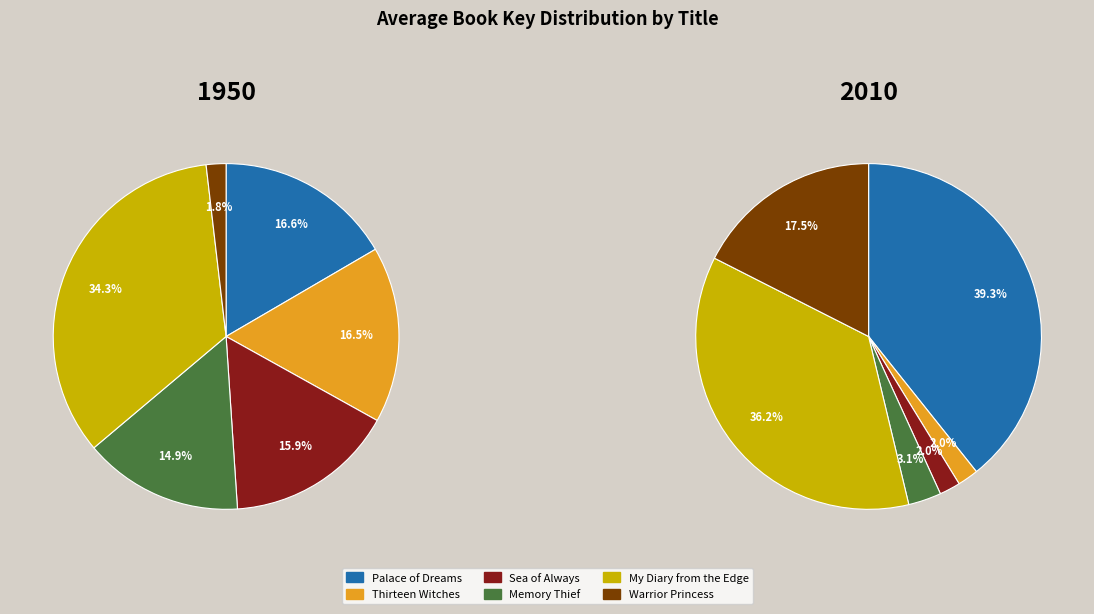

What percentage is NOT represented by Memory Thief?

85.1%